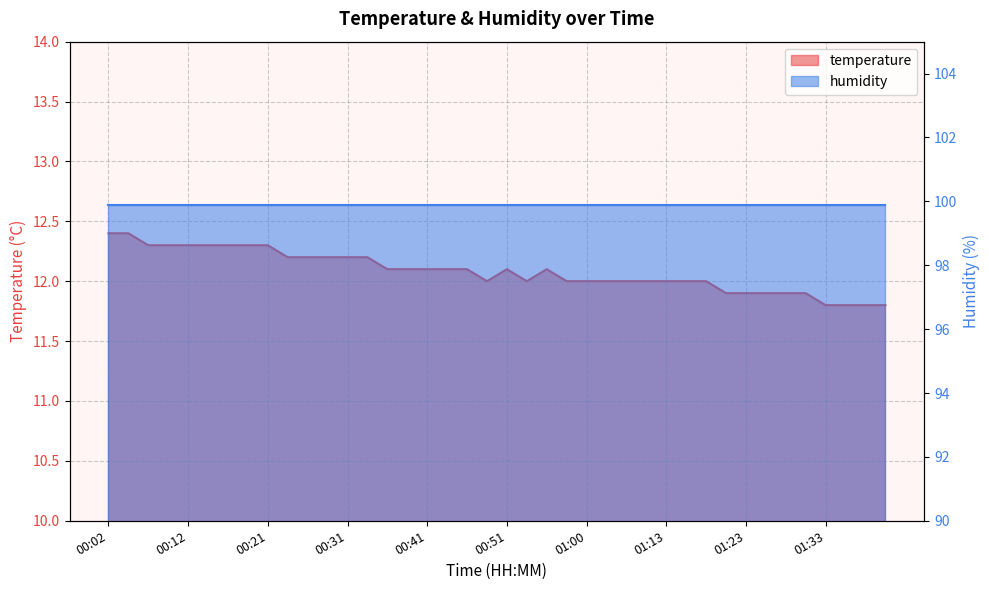

What position from the left is 00:33?

14